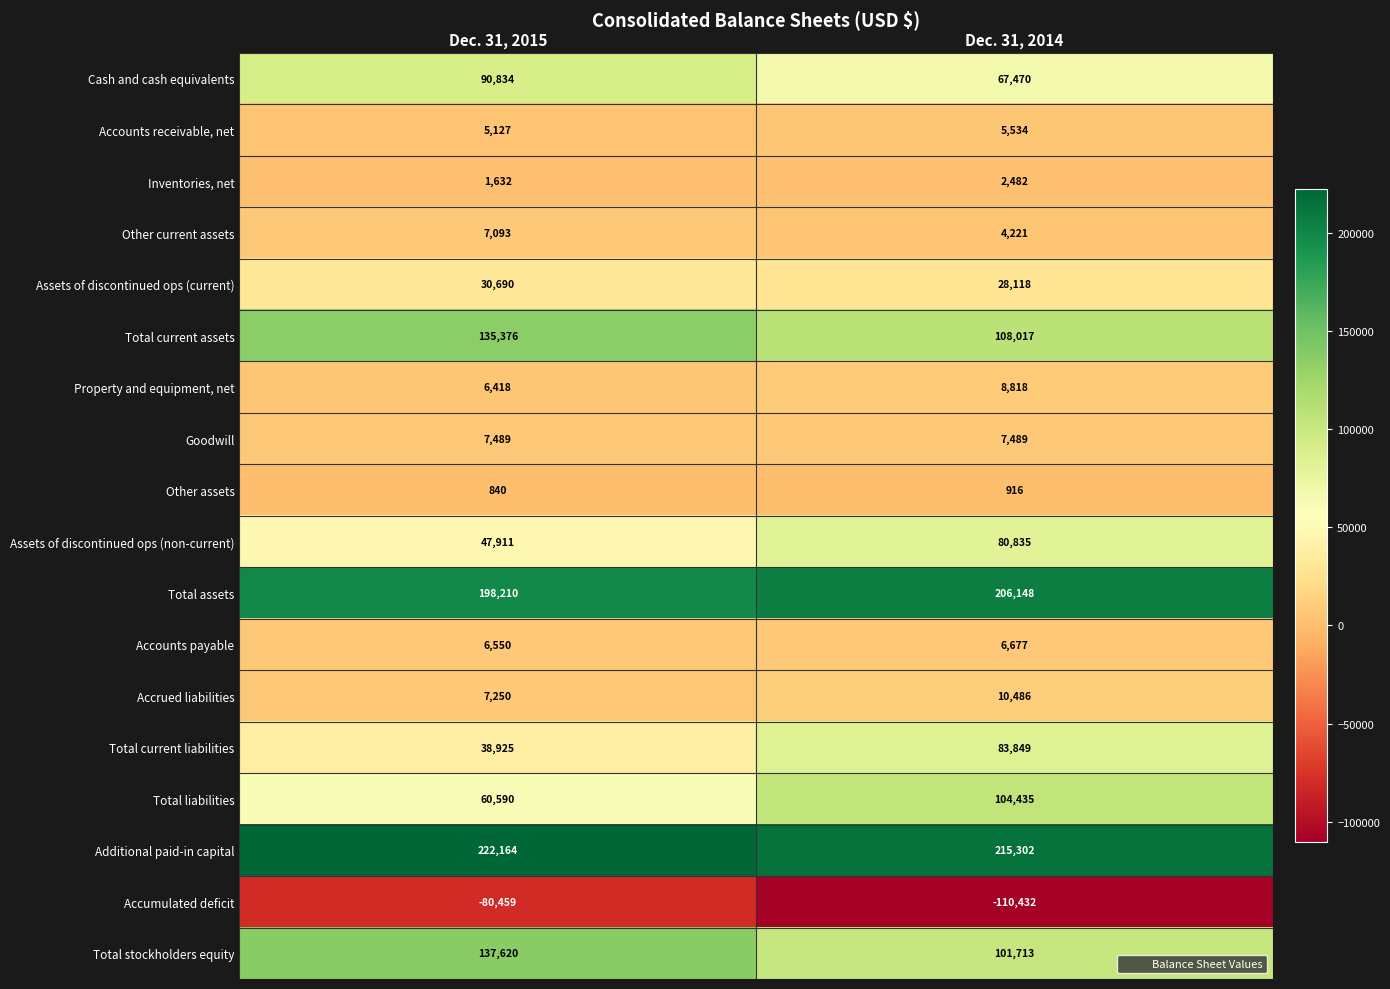

The Accounts receivable, net series shows 3065 at Dec. 31, 2014. True or false?

False